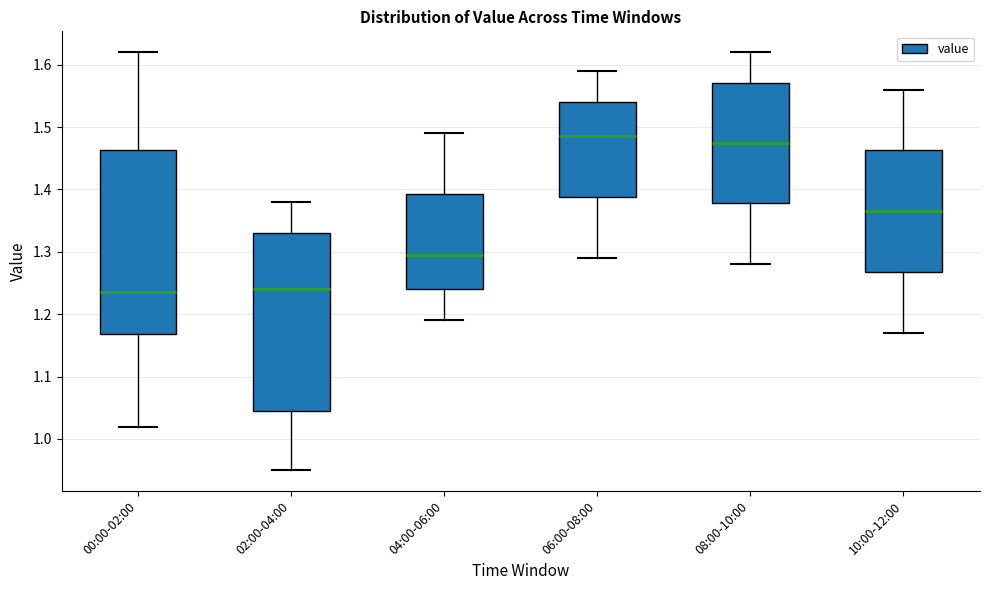

Reading left to right, read every box against the y-axis: the position of its median line, the range the box covers, and the ends of its whiskers. The values are not printed on the chart, so give them approximately, as read against the axis.

00:00-02:00: median 1.24, box 1.17 to 1.46, whiskers 1.02 to 1.62
02:00-04:00: median 1.24, box 1.05 to 1.33, whiskers 0.95 to 1.38
04:00-06:00: median 1.30, box 1.24 to 1.39, whiskers 1.19 to 1.49
06:00-08:00: median 1.49, box 1.39 to 1.54, whiskers 1.29 to 1.59
08:00-10:00: median 1.48, box 1.38 to 1.57, whiskers 1.28 to 1.62
10:00-12:00: median 1.37, box 1.27 to 1.46, whiskers 1.17 to 1.56